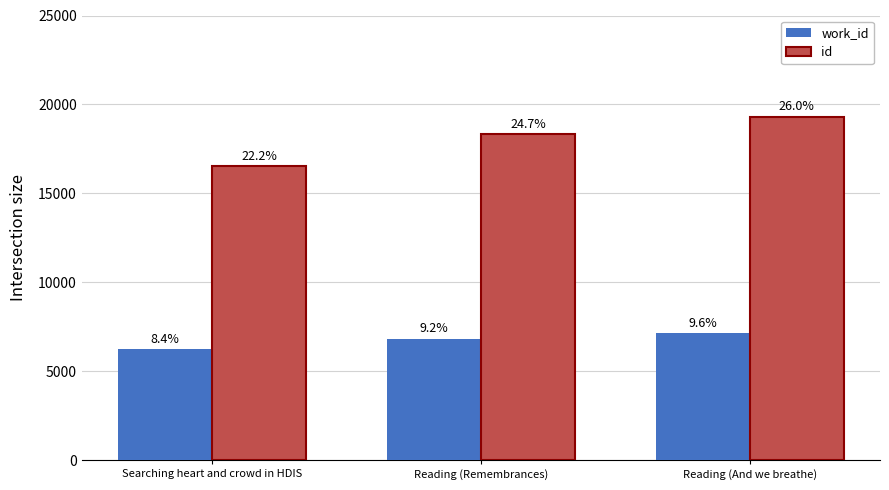

What are all the series names shown in the legend?

work_id, id